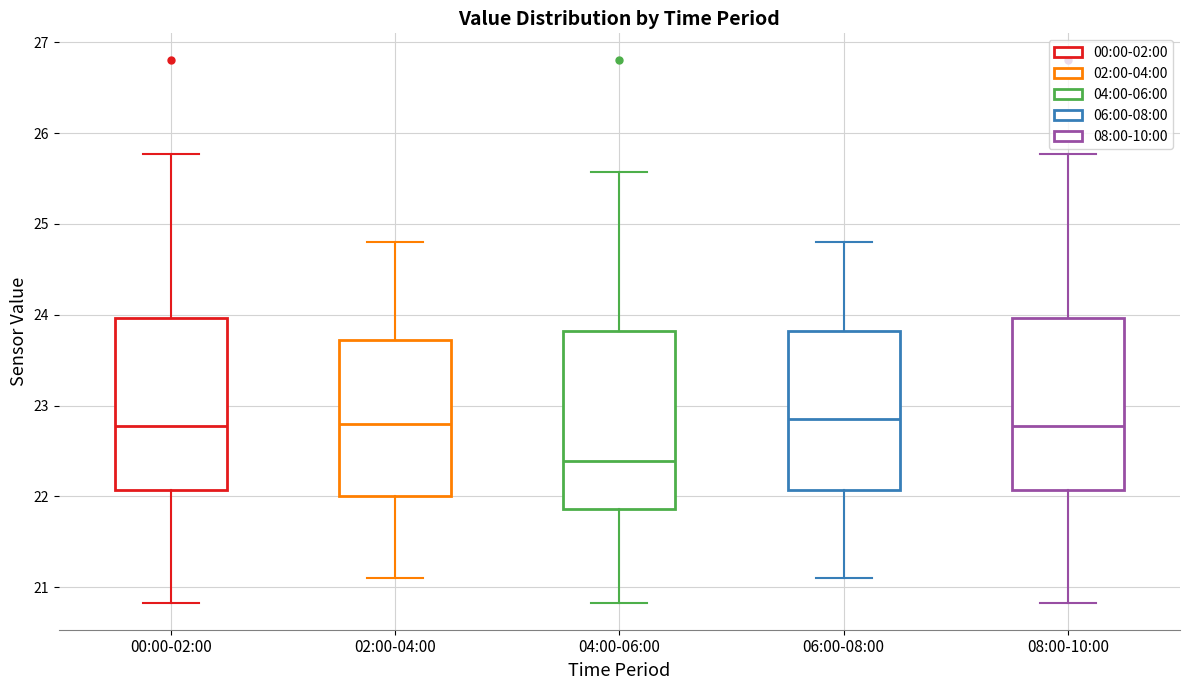

Reading left to right, transcribe this box plot: for each box, give where its median line is, the range the box spans, and where its two whiskers end, as read against the y-axis. The values are not printed on the chart, so give them approximately, as read against the axis.

00:00-02:00: median 22.8, box 22.1 to 24.0, whiskers 20.8 to 25.8
02:00-04:00: median 22.8, box 22.0 to 23.7, whiskers 21.1 to 24.8
04:00-06:00: median 22.4, box 21.9 to 23.8, whiskers 20.8 to 25.6
06:00-08:00: median 22.9, box 22.1 to 23.8, whiskers 21.1 to 24.8
08:00-10:00: median 22.8, box 22.1 to 24.0, whiskers 20.8 to 25.8